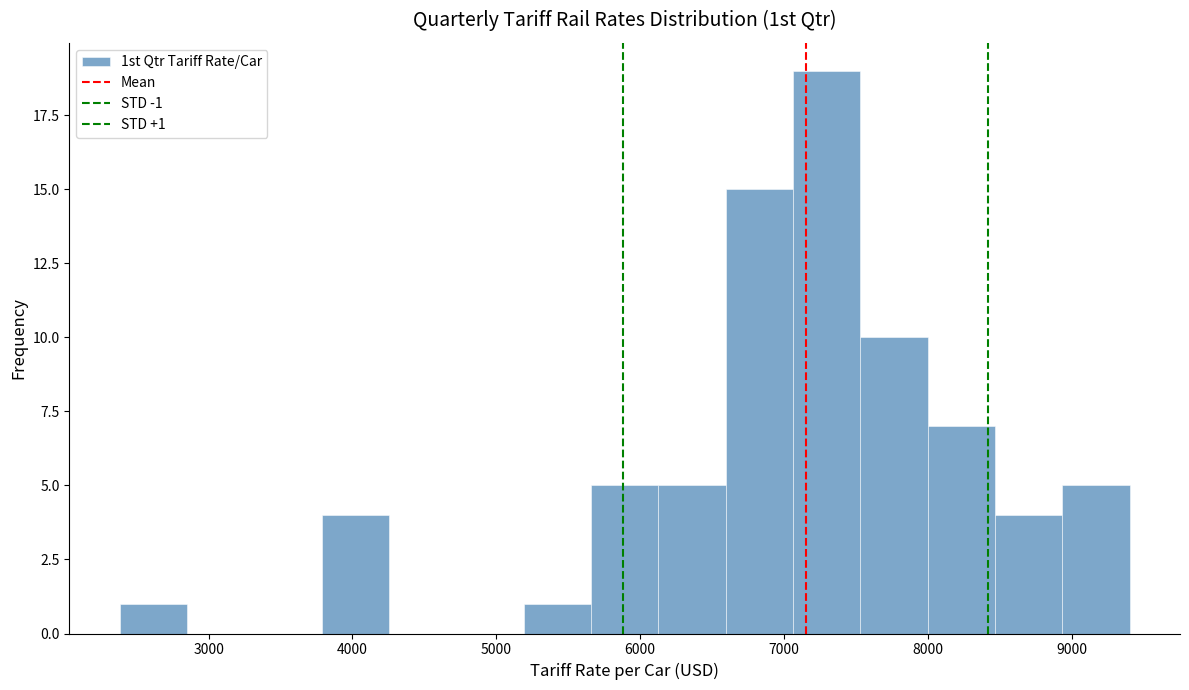

Which range on the x-axis has the tallest bar?

7100 to 7500